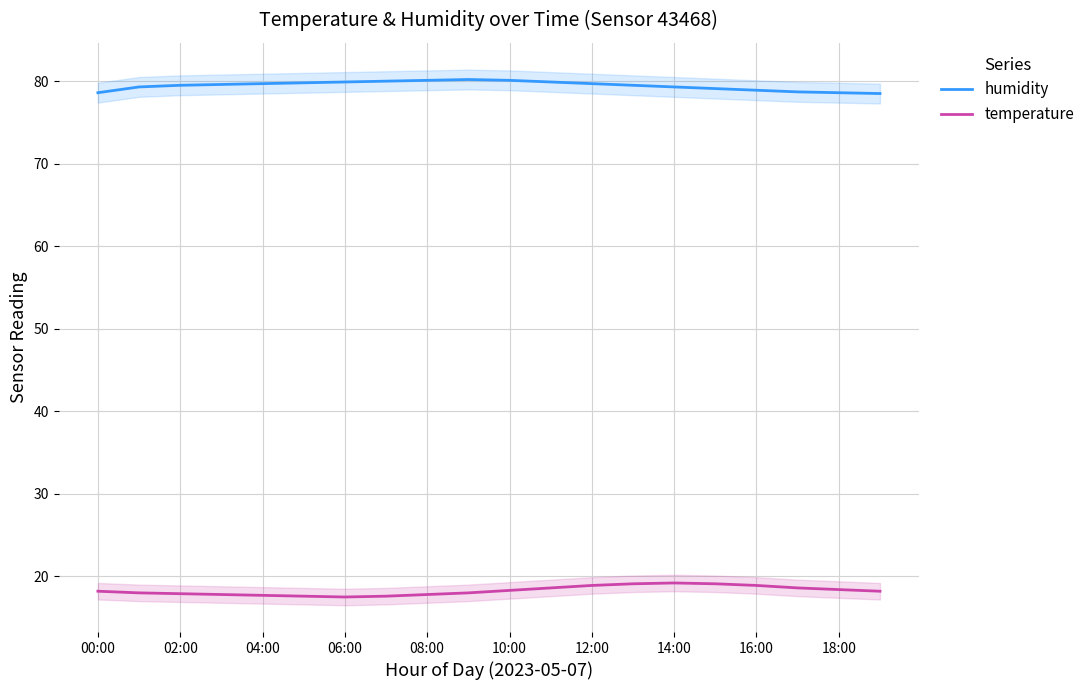

What is the maximum value for temperature?

19.2